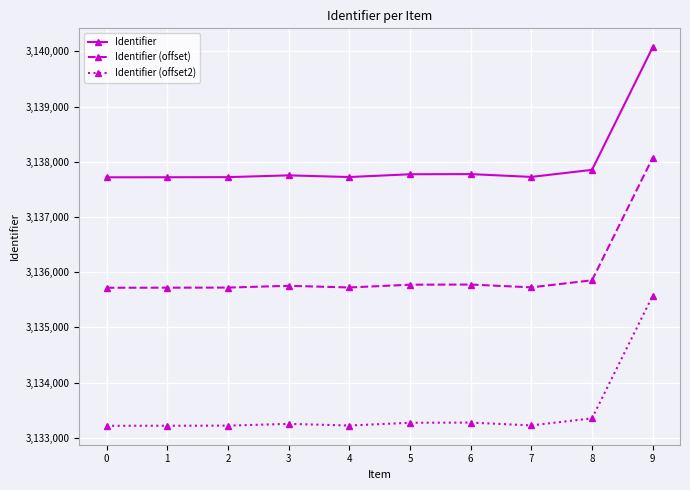

How many lines are shown in the chart?

3